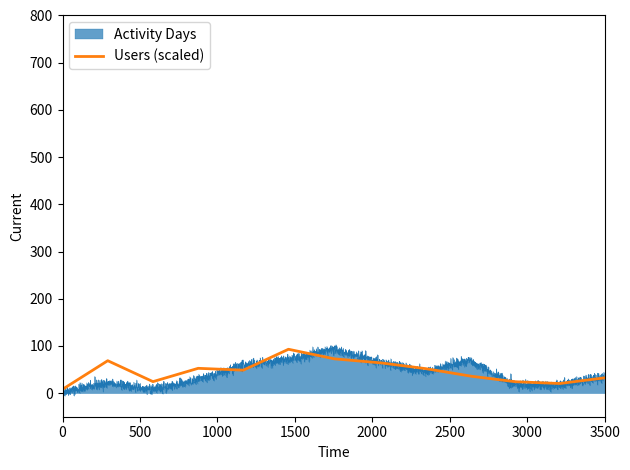

What is the highest value of the Users (scaled) series?

93.0